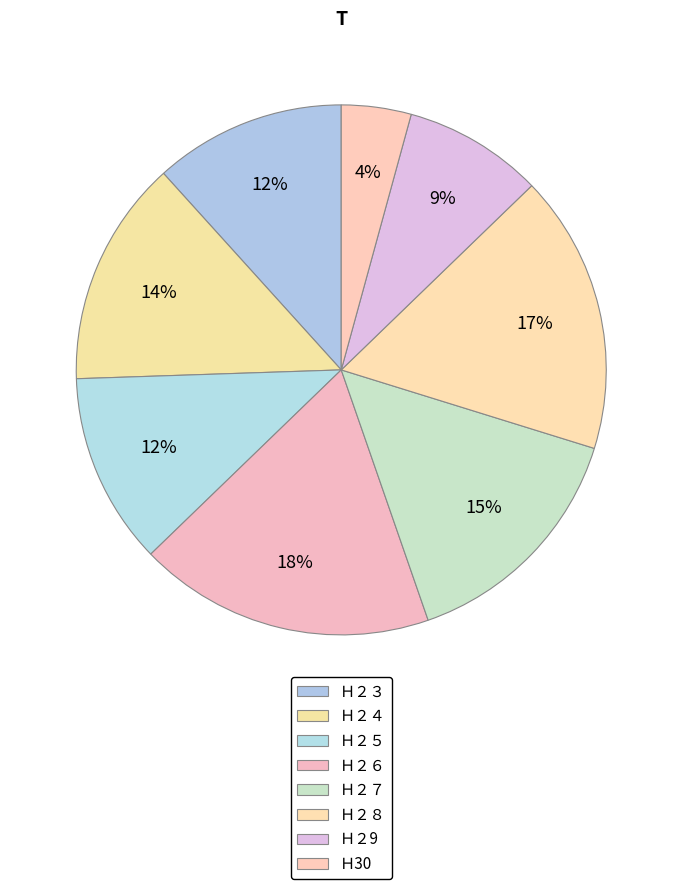

Which category has the smallest portion of the pie?

Ｈ30